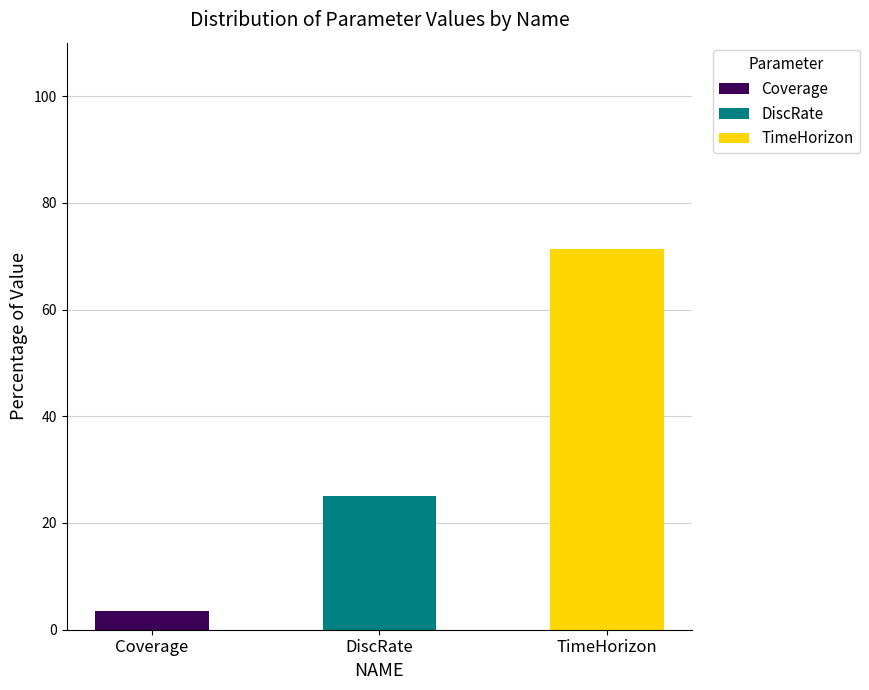

What is the sum of all Coverage values?

3.6